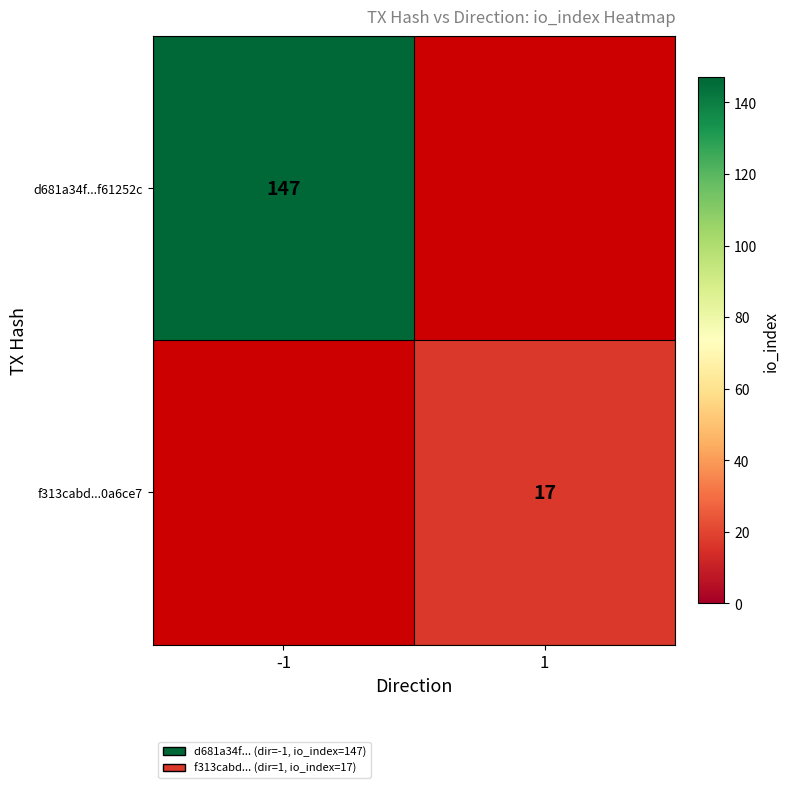

The value of f313cabd...0a6ce7 at 1 is 27. True or false?

False